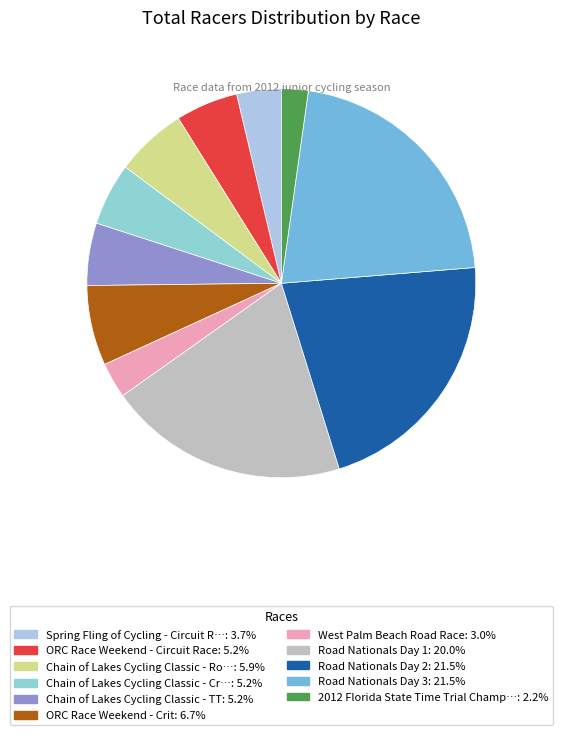

Count the number of slices in the pie.

11